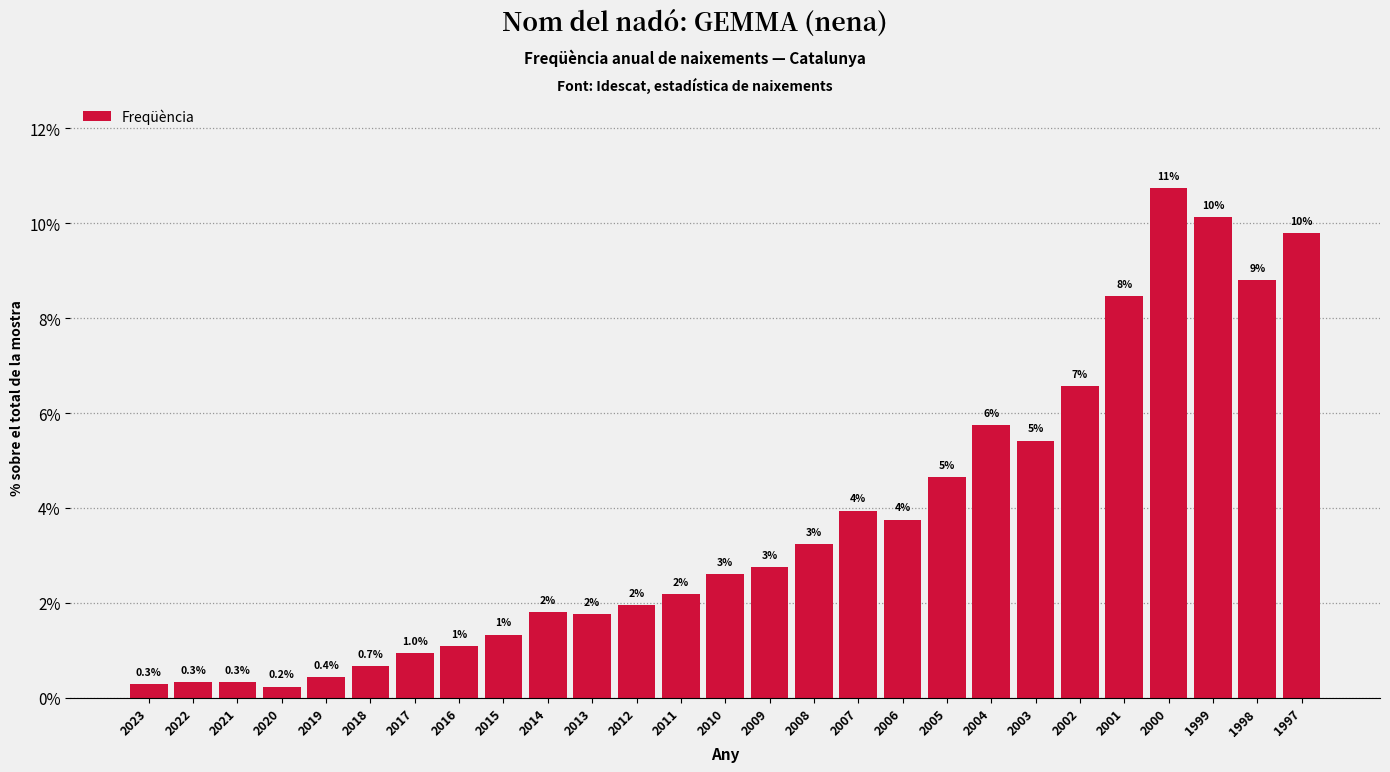

How many bars are there in total?

27